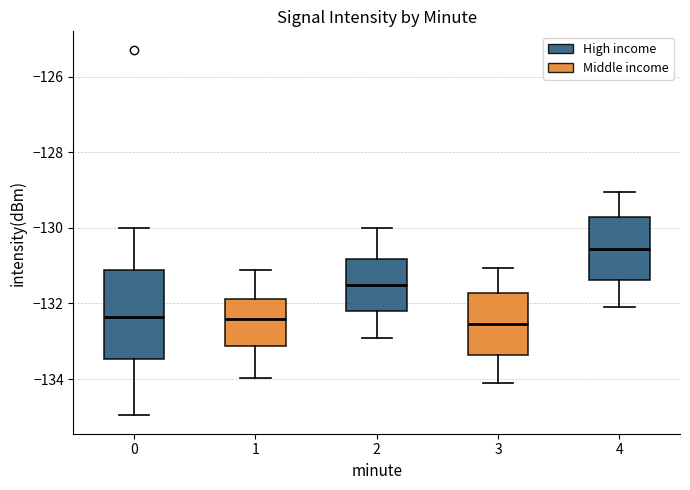

Reading left to right, transcribe this box plot: for each box, give where its median line is, the range the box spans, and where its two whiskers end, as read against the y-axis. The values are not printed on the chart, so give them approximately, as read against the axis.

0: median -132.4, box -133.4 to -131.2, whiskers -135.0 to -130.0
1: median -132.4, box -133.2 to -131.8, whiskers -134.0 to -131.2
2: median -131.6, box -132.2 to -130.8, whiskers -133.0 to -130.0
3: median -132.6, box -133.4 to -131.8, whiskers -134.0 to -131.0
4: median -130.6, box -131.4 to -129.8, whiskers -132.0 to -129.0